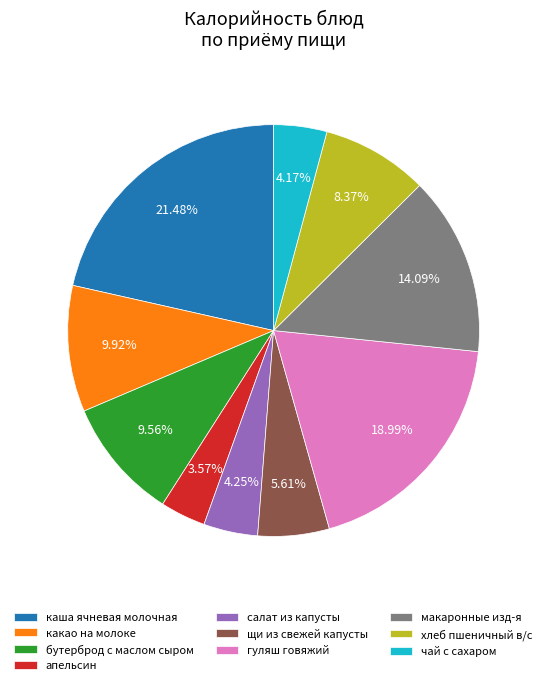

What is the largest slice in the pie chart?

каша ячневая молочная